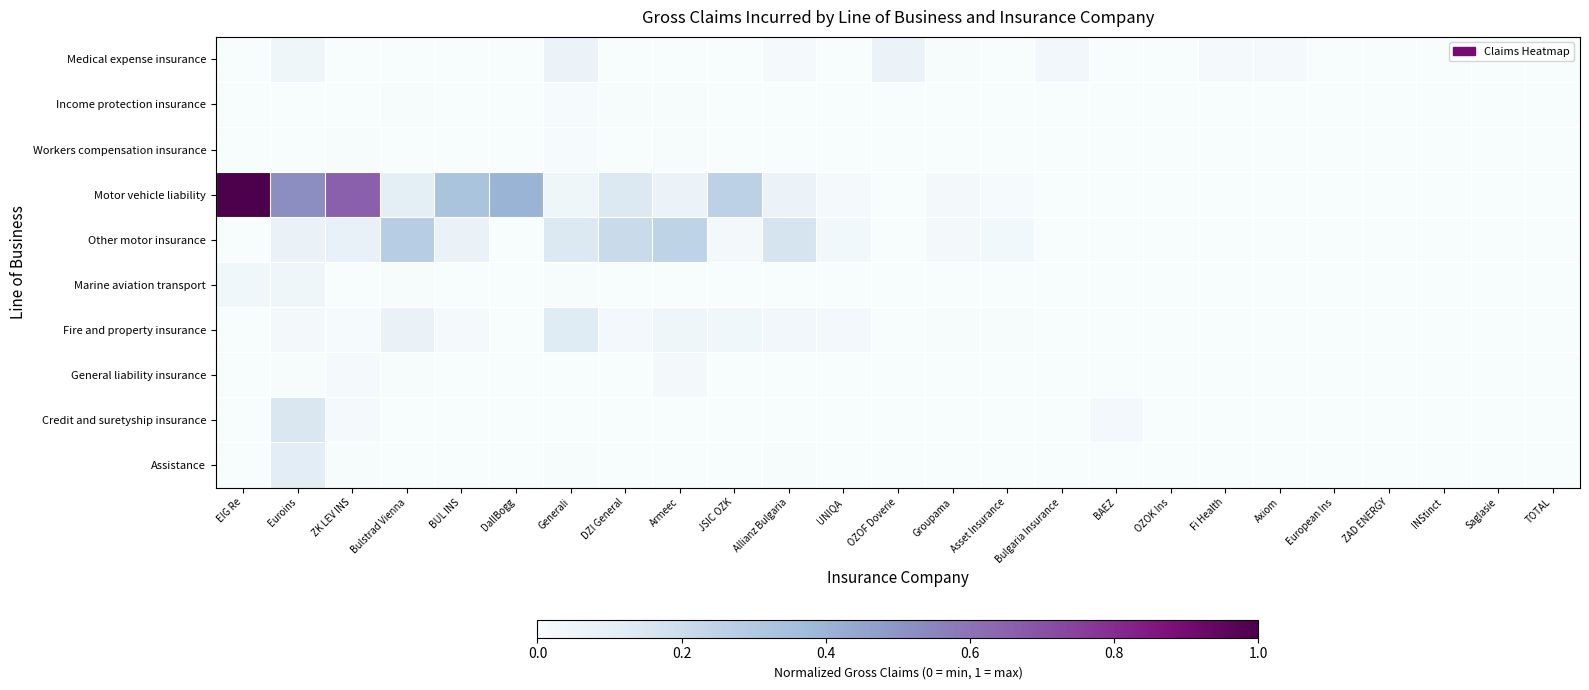

Reading left to right, what are all the values shown in this chart?

Medical expense insurance: EIG Re=0.0	Euroins=0.0	ZK LEV INS=0.0	Bulstrad Vienna=0.0	BUL INS=0.0	DallBogg=0.0	Generali=0.1	DZI General=0.0	Armeec=0.0	JSIC OZK=0.0	Allianz Bulgaria=0.0	UNIQA=0.0	OZOF Doverie=0.1	Groupama=0.0	Asset Insurance=0.0	Bulgaria Insurance=0.0	BAEZ=0.0	OZOK Ins=0.0	Fi Health=0.0	Axiom=0.0	European Ins=0.0	ZAD ENERGY=0.0	INStinct=0.0	Saglasie=0.0	TOTAL=0.0
Income protection insurance: EIG Re=0.0	Euroins=0.0	ZK LEV INS=0.0	Bulstrad Vienna=0.0	BUL INS=0.0	DallBogg=0.0	Generali=0.0	DZI General=0.0	Armeec=0.0	JSIC OZK=0.0	Allianz Bulgaria=0.0	UNIQA=0.0	OZOF Doverie=0.0	Groupama=0.0	Asset Insurance=0.0	Bulgaria Insurance=0.0	BAEZ=0.0	OZOK Ins=0.0	Fi Health=0.0	Axiom=0.0	European Ins=0.0	ZAD ENERGY=0.0	INStinct=0.0	Saglasie=0.0	TOTAL=0.0
Workers compensation insurance: EIG Re=0.0	Euroins=0.0	ZK LEV INS=0.0	Bulstrad Vienna=0.0	BUL INS=0.0	DallBogg=0.0	Generali=0.0	DZI General=0.0	Armeec=0.0	JSIC OZK=0.0	Allianz Bulgaria=0.0	UNIQA=0.0	OZOF Doverie=0.0	Groupama=0.0	Asset Insurance=0.0	Bulgaria Insurance=0.0	BAEZ=0.0	OZOK Ins=0.0	Fi Health=0.0	Axiom=0.0	European Ins=0.0	ZAD ENERGY=0.0	INStinct=0.0	Saglasie=0.0	TOTAL=0.0
Motor vehicle liability: EIG Re=1.0	Euroins=0.5	ZK LEV INS=0.7	Bulstrad Vienna=0.1	BUL INS=0.3	DallBogg=0.4	Generali=0.0	DZI General=0.1	Armeec=0.1	JSIC OZK=0.3	Allianz Bulgaria=0.1	UNIQA=0.0	OZOF Doverie=0.0	Groupama=0.0	Asset Insurance=0.0	Bulgaria Insurance=0.0	BAEZ=0.0	OZOK Ins=0.0	Fi Health=0.0	Axiom=0.0	European Ins=0.0	ZAD ENERGY=0.0	INStinct=0.0	Saglasie=0.0	TOTAL=0.0
Other motor insurance: EIG Re=0.0	Euroins=0.1	ZK LEV INS=0.1	Bulstrad Vienna=0.3	BUL INS=0.1	DallBogg=0.0	Generali=0.1	DZI General=0.2	Armeec=0.2	JSIC OZK=0.0	Allianz Bulgaria=0.2	UNIQA=0.0	OZOF Doverie=0.0	Groupama=0.0	Asset Insurance=0.0	Bulgaria Insurance=0.0	BAEZ=0.0	OZOK Ins=0.0	Fi Health=0.0	Axiom=0.0	European Ins=0.0	ZAD ENERGY=0.0	INStinct=0.0	Saglasie=0.0	TOTAL=0.0
Marine aviation transport: EIG Re=0.0	Euroins=0.0	ZK LEV INS=0.0	Bulstrad Vienna=0.0	BUL INS=0.0	DallBogg=0.0	Generali=0.0	DZI General=0.0	Armeec=0.0	JSIC OZK=0.0	Allianz Bulgaria=0.0	UNIQA=0.0	OZOF Doverie=0.0	Groupama=0.0	Asset Insurance=0.0	Bulgaria Insurance=0.0	BAEZ=0.0	OZOK Ins=0.0	Fi Health=0.0	Axiom=0.0	European Ins=0.0	ZAD ENERGY=0.0	INStinct=0.0	Saglasie=0.0	TOTAL=0.0
Fire and property insurance: EIG Re=0.0	Euroins=0.0	ZK LEV INS=0.0	Bulstrad Vienna=0.1	BUL INS=0.0	DallBogg=0.0	Generali=0.1	DZI General=0.0	Armeec=0.0	JSIC OZK=0.0	Allianz Bulgaria=0.0	UNIQA=0.0	OZOF Doverie=0.0	Groupama=0.0	Asset Insurance=0.0	Bulgaria Insurance=0.0	BAEZ=0.0	OZOK Ins=0.0	Fi Health=0.0	Axiom=0.0	European Ins=0.0	ZAD ENERGY=0.0	INStinct=0.0	Saglasie=0.0	TOTAL=0.0
General liability insurance: EIG Re=0.0	Euroins=0.0	ZK LEV INS=0.0	Bulstrad Vienna=0.0	BUL INS=0.0	DallBogg=0.0	Generali=0.0	DZI General=0.0	Armeec=0.0	JSIC OZK=0.0	Allianz Bulgaria=0.0	UNIQA=0.0	OZOF Doverie=0.0	Groupama=0.0	Asset Insurance=0.0	Bulgaria Insurance=0.0	BAEZ=0.0	OZOK Ins=0.0	Fi Health=0.0	Axiom=0.0	European Ins=0.0	ZAD ENERGY=0.0	INStinct=0.0	Saglasie=0.0	TOTAL=0.0
Credit and suretyship insurance: EIG Re=0.0	Euroins=0.1	ZK LEV INS=0.0	Bulstrad Vienna=0.0	BUL INS=0.0	DallBogg=0.0	Generali=0.0	DZI General=0.0	Armeec=0.0	JSIC OZK=0.0	Allianz Bulgaria=0.0	UNIQA=0.0	OZOF Doverie=0.0	Groupama=0.0	Asset Insurance=0.0	Bulgaria Insurance=0.0	BAEZ=0.0	OZOK Ins=0.0	Fi Health=0.0	Axiom=0.0	European Ins=0.0	ZAD ENERGY=0.0	INStinct=0.0	Saglasie=0.0	TOTAL=0.0
Assistance: EIG Re=0.0	Euroins=0.1	ZK LEV INS=0.0	Bulstrad Vienna=0.0	BUL INS=0.0	DallBogg=0.0	Generali=0.0	DZI General=0.0	Armeec=0.0	JSIC OZK=0.0	Allianz Bulgaria=0.0	UNIQA=0.0	OZOF Doverie=0.0	Groupama=0.0	Asset Insurance=0.0	Bulgaria Insurance=0.0	BAEZ=0.0	OZOK Ins=0.0	Fi Health=0.0	Axiom=0.0	European Ins=0.0	ZAD ENERGY=0.0	INStinct=0.0	Saglasie=0.0	TOTAL=0.0